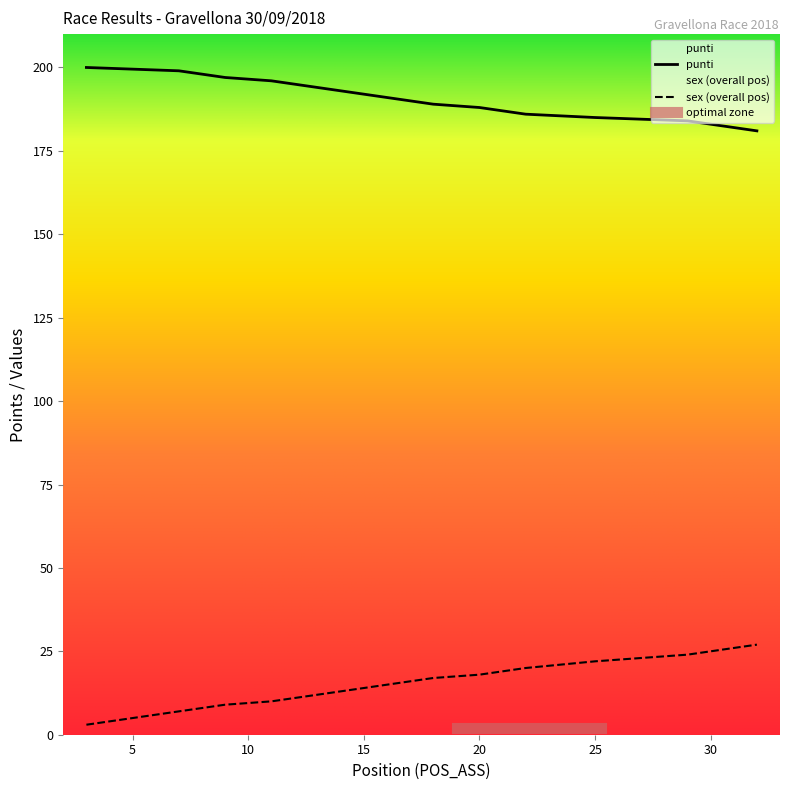

Reading left to right, extract all data points from this chart.

pos: 3=3	7=7	8=8	9=9	11=10	12=11	13=12	14=13	15=14	16=15	17=16	18=17	20=18	21=19	22=20	25=22	29=24	30=25	31=26	32=27
punti: 3=200	7=199	8=198	9=197	11=196	12=195	13=194	14=193	15=192	16=191	17=190	18=189	20=188	21=187	22=186	25=185	29=184	30=183	31=182	32=181